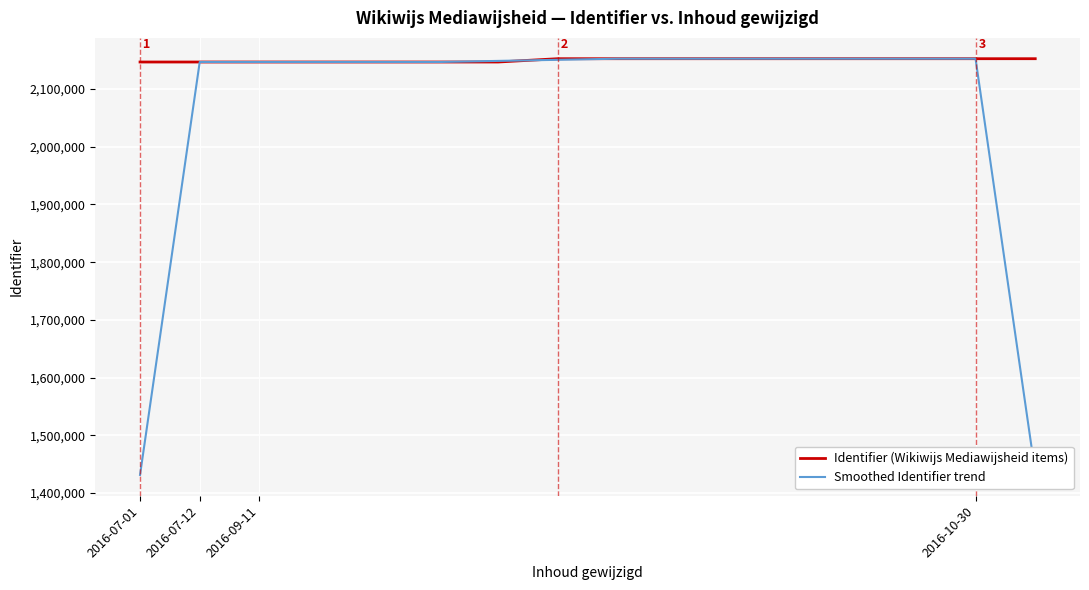

In Identifier (Wikiwijs Mediawijsheid items), how many points are lower than both neighbors (excluding endpoints)?

1